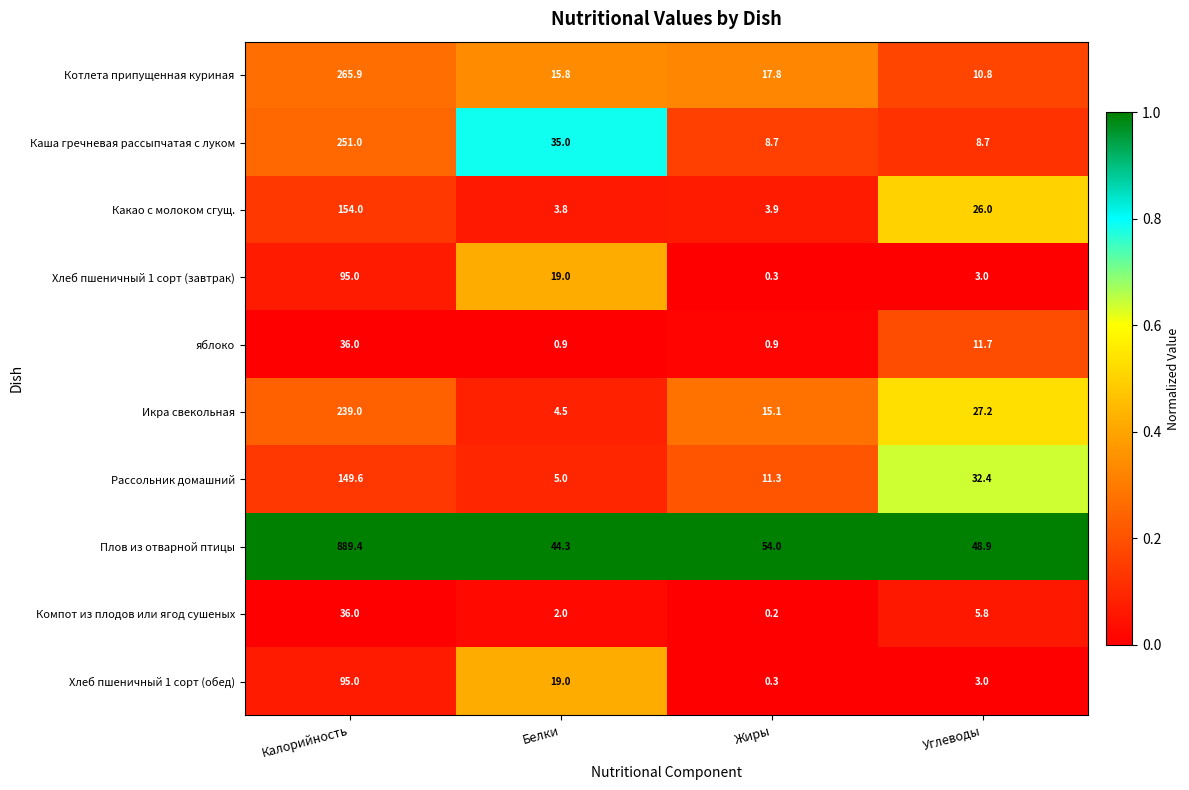

What is the sum of the яблоко values at Калорийность and Углеводы?

47.7